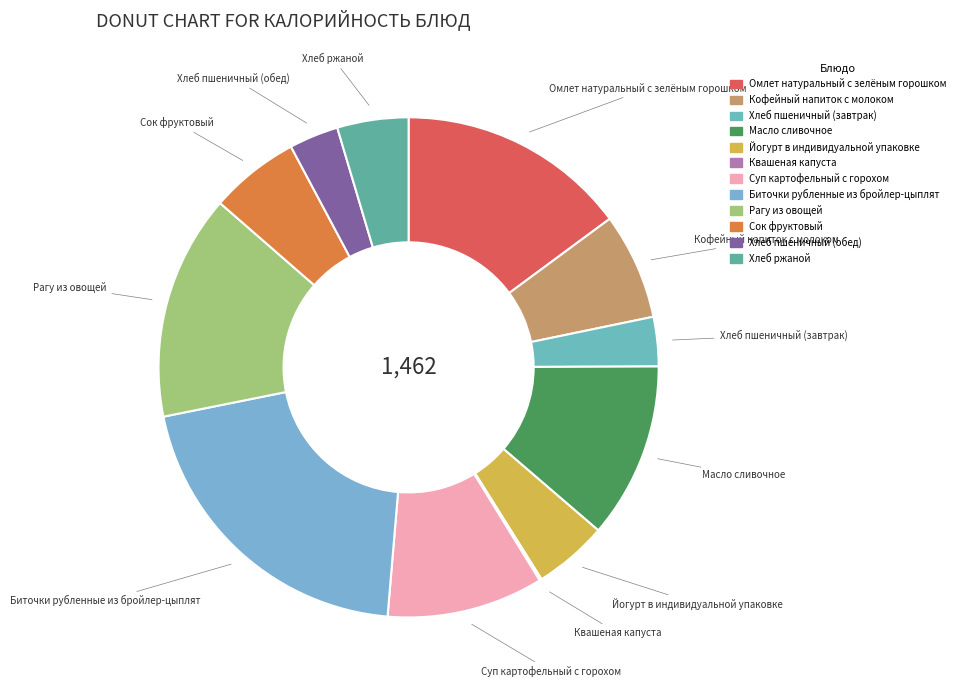

Does Хлеб ржаной represent more than half of the total?

No